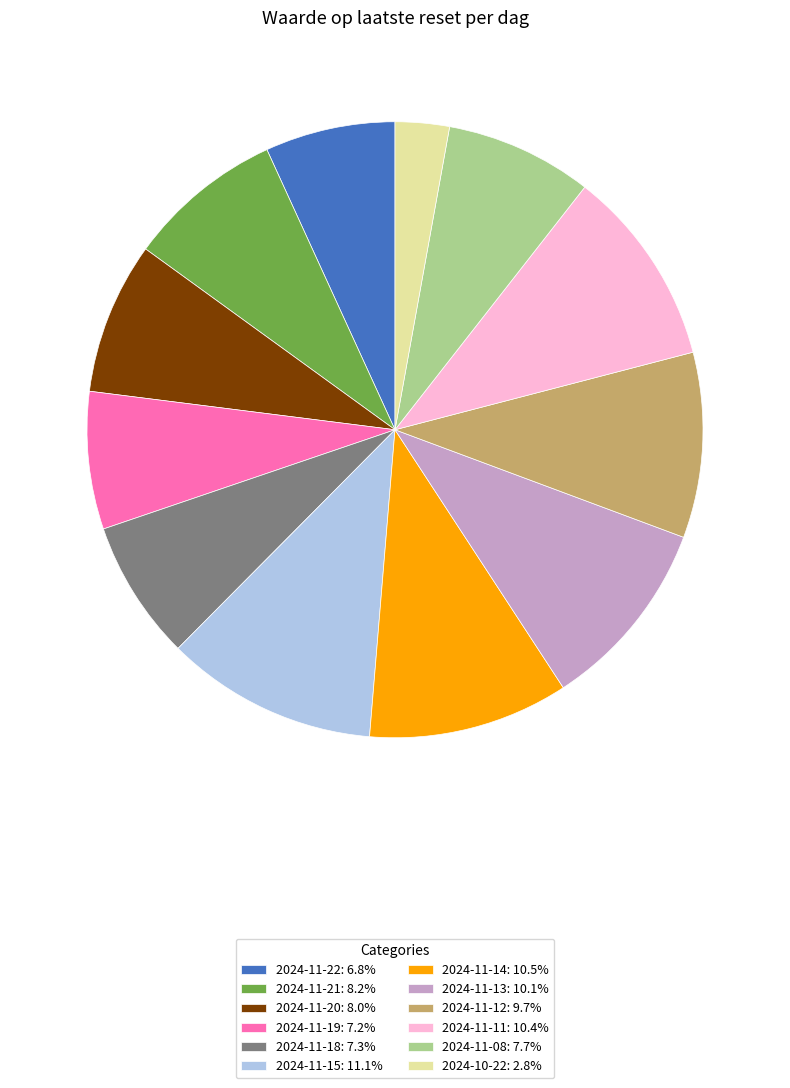

Approximately how many times larger is the value at 2024-10-22: 2.8% compared to 2024-11-22: 6.8%?

0.4